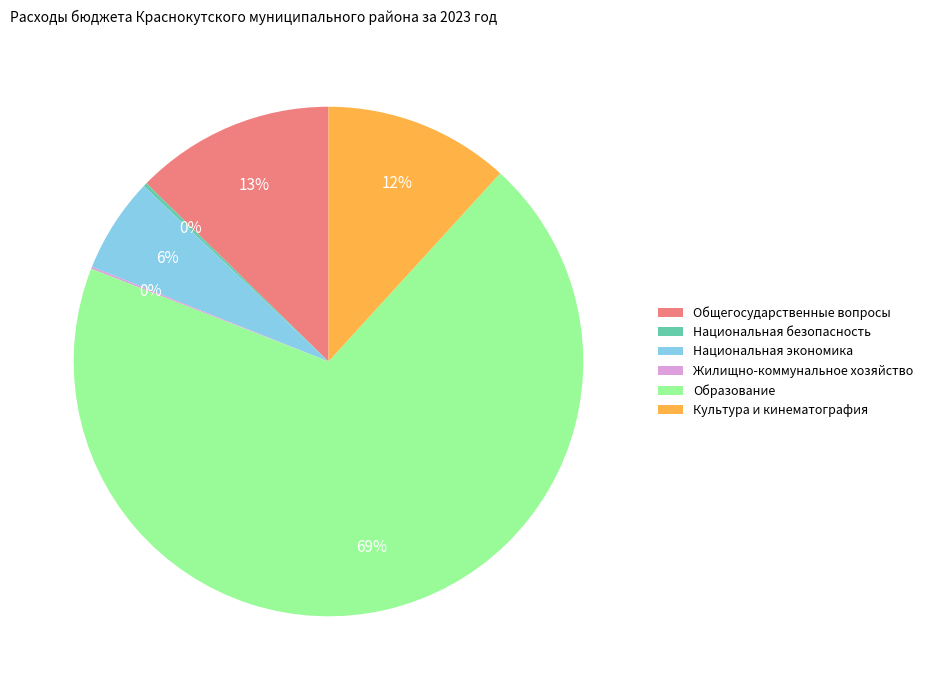

To the nearest percent, what percentage of the pie is Образование?

69%